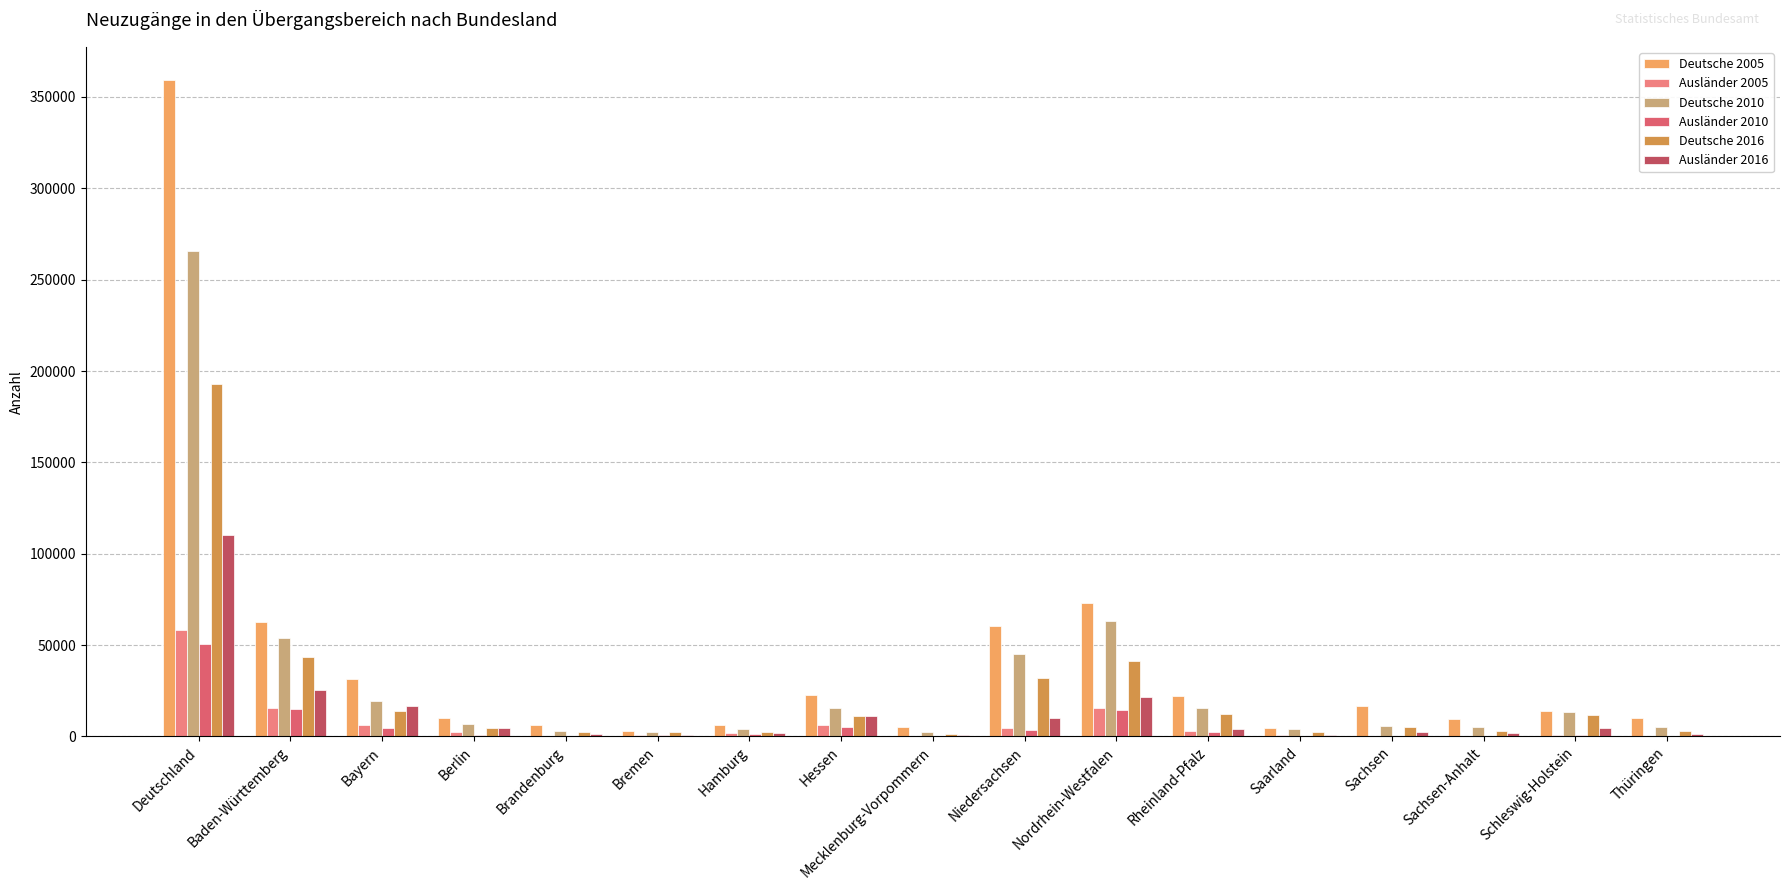

What are all the series names shown in the legend?

Deutsche 2005, Ausländer 2005, Deutsche 2010, Ausländer 2010, Deutsche 2016, Ausländer 2016